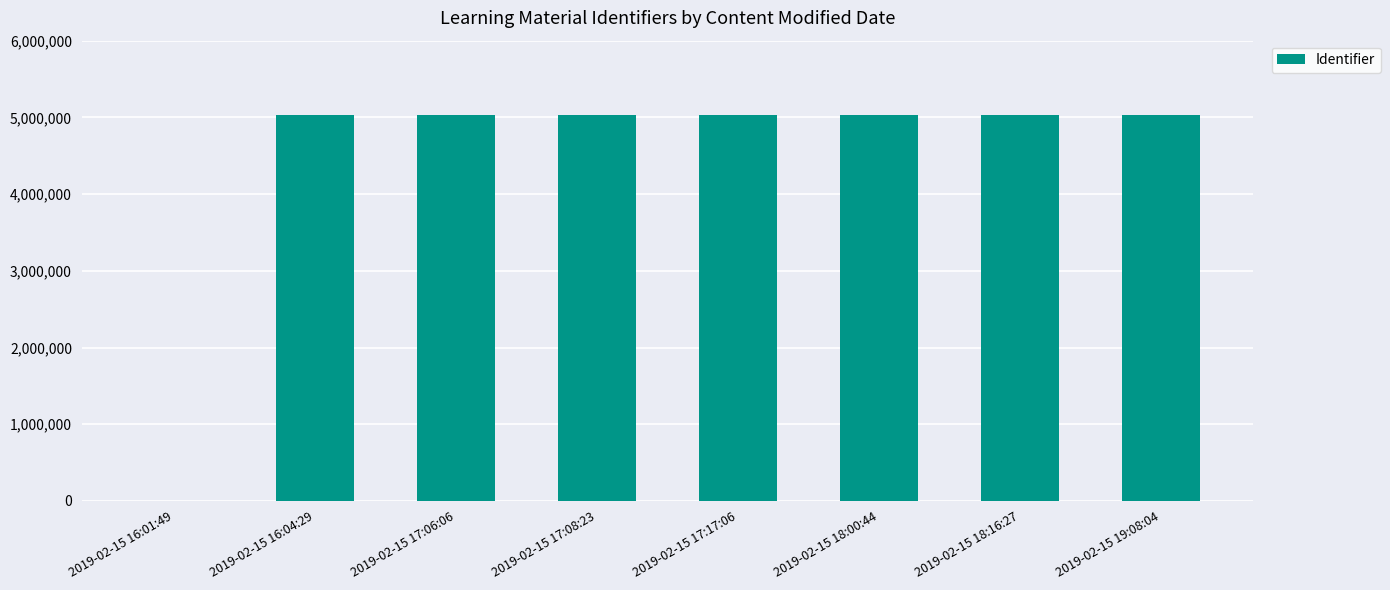

How many values are above zero?

7